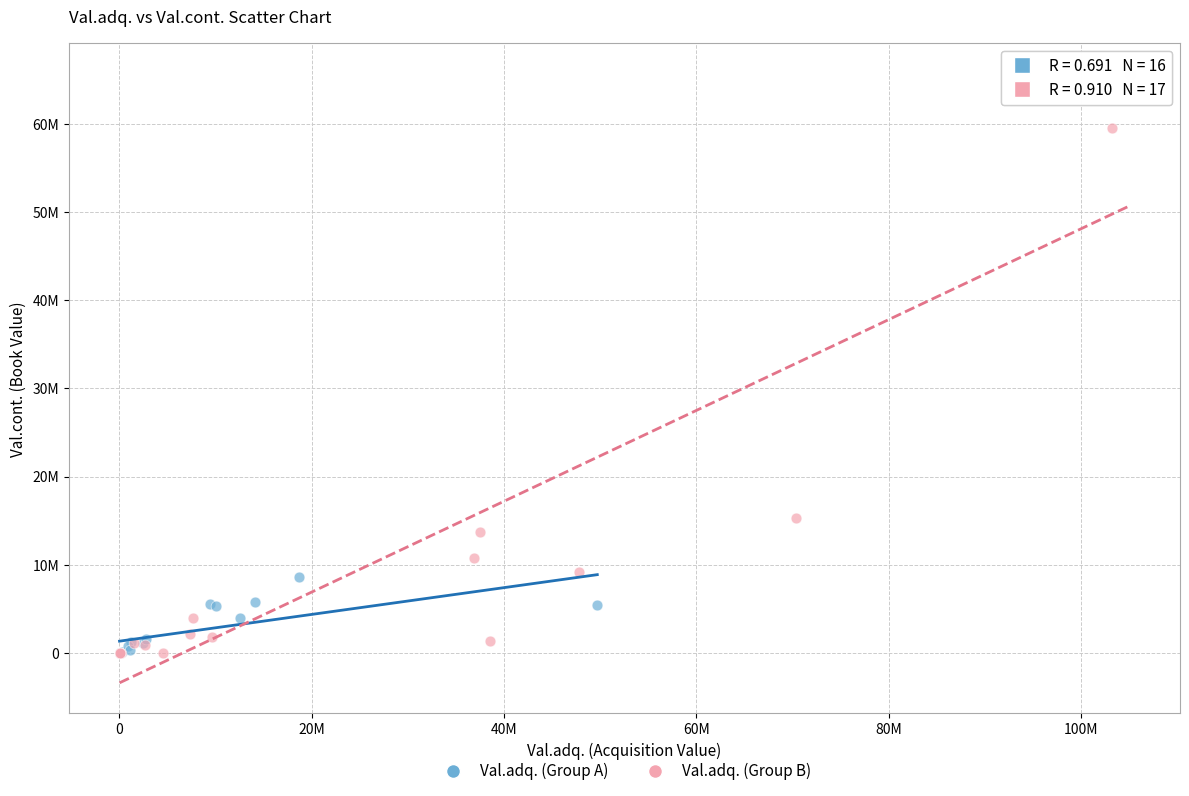

Which series contains the highest Y value?

Val.adq. (Group B)